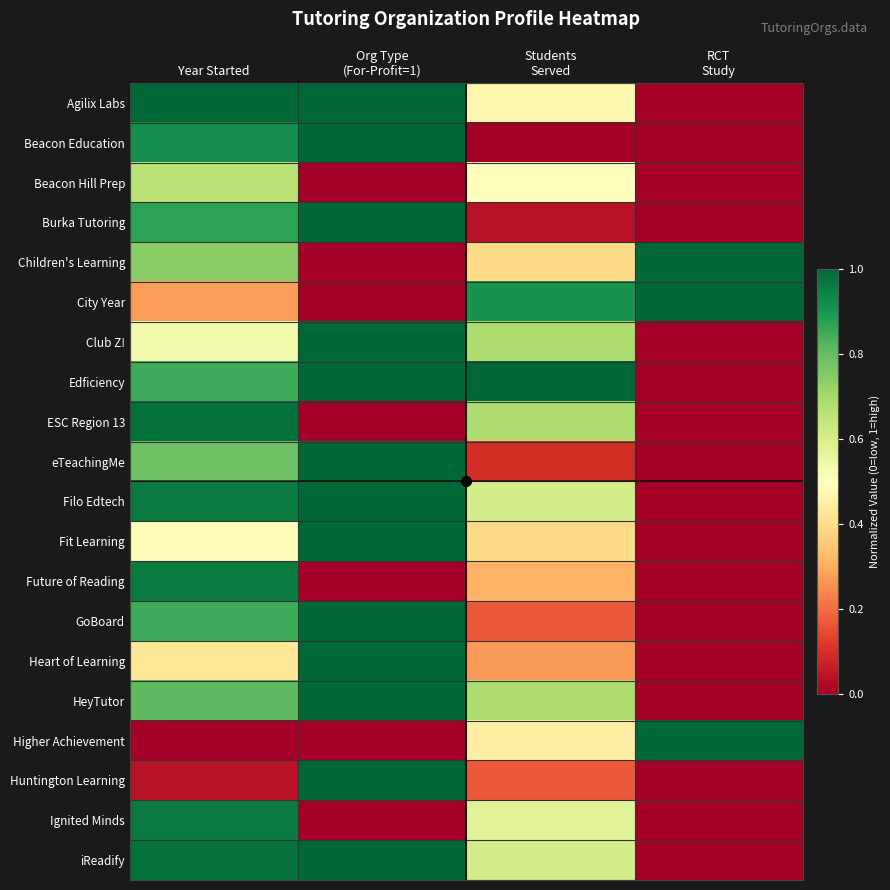

List the series in order of their peak value, lowest first.

Beacon Hill Prep, Future of Reading, Ignited Minds, ESC Region 13, Agilix Labs, Beacon Education, Burka Tutoring, Children's Learning, City Year, Club Z!, Edficiency, eTeachingMe, Filo Edtech, Fit Learning, GoBoard, Heart of Learning, HeyTutor, Higher Achievement, Huntington Learning, iReadify